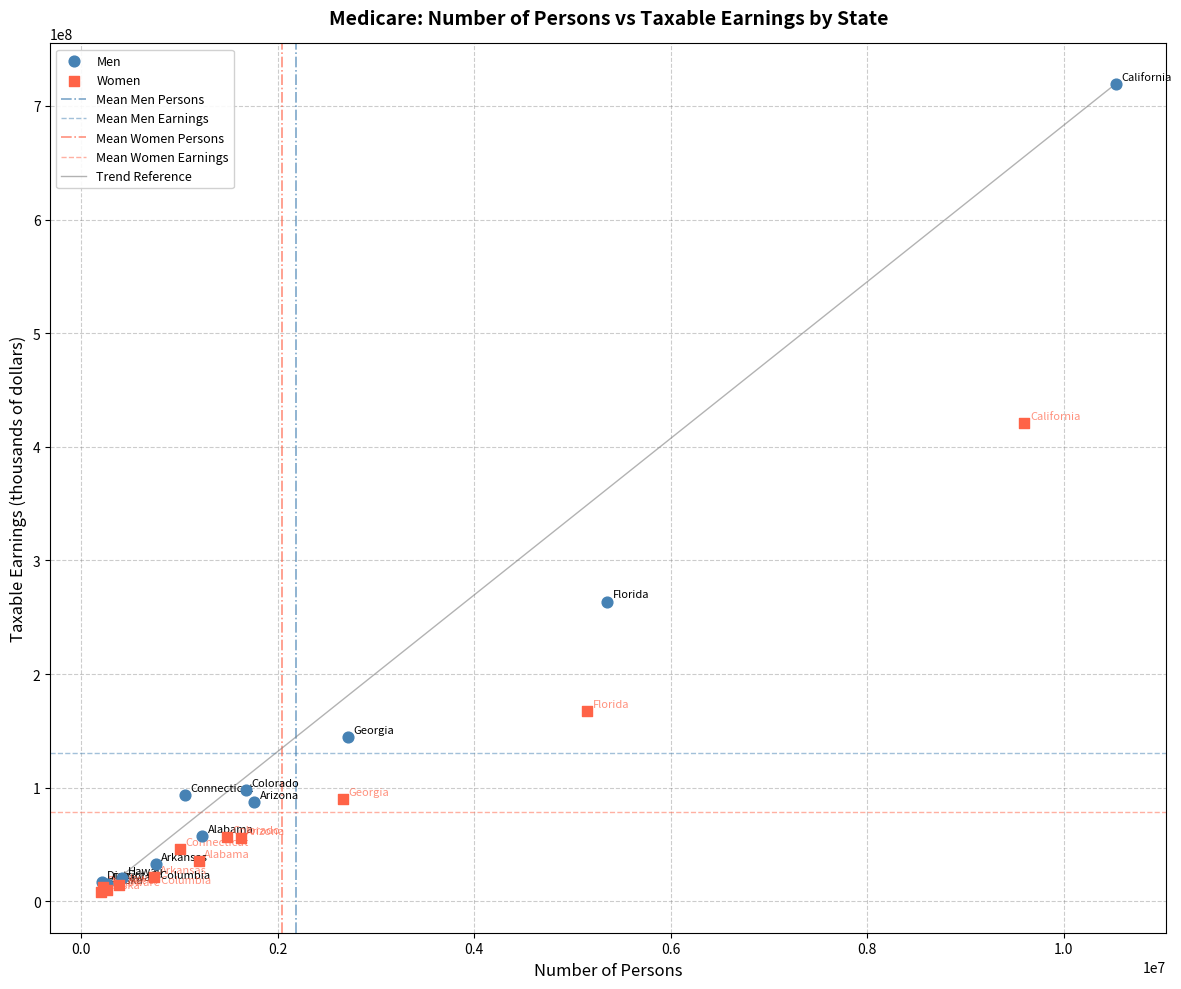

Which series has the largest Y range (max minus min)?

Men